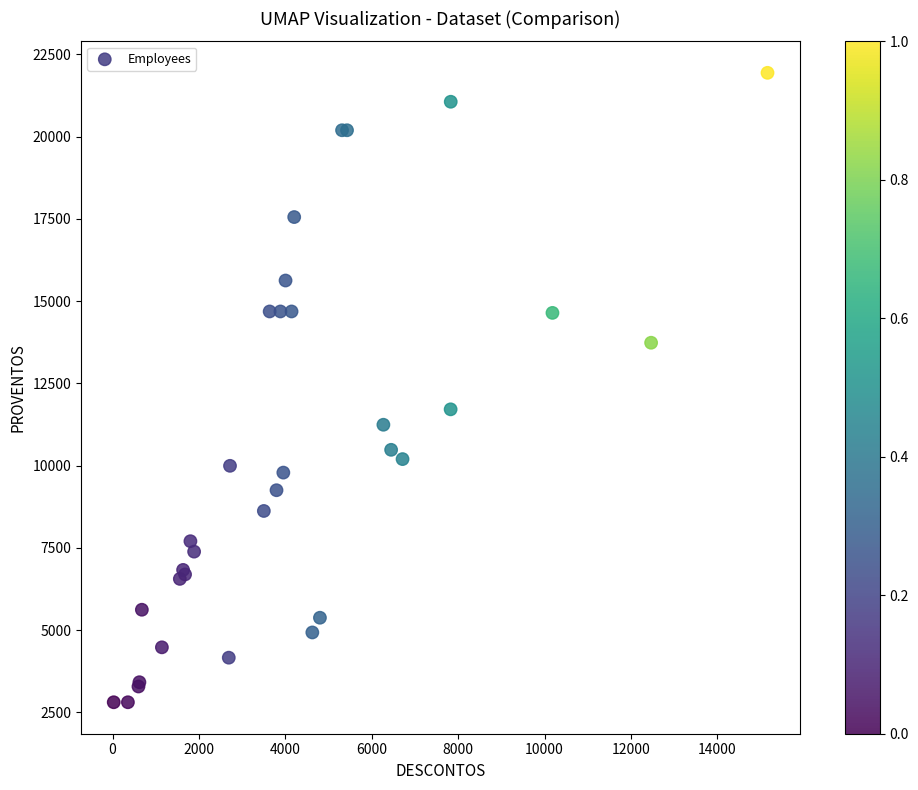

What Y value in the scatter plot is closest to 12375?

11712.9